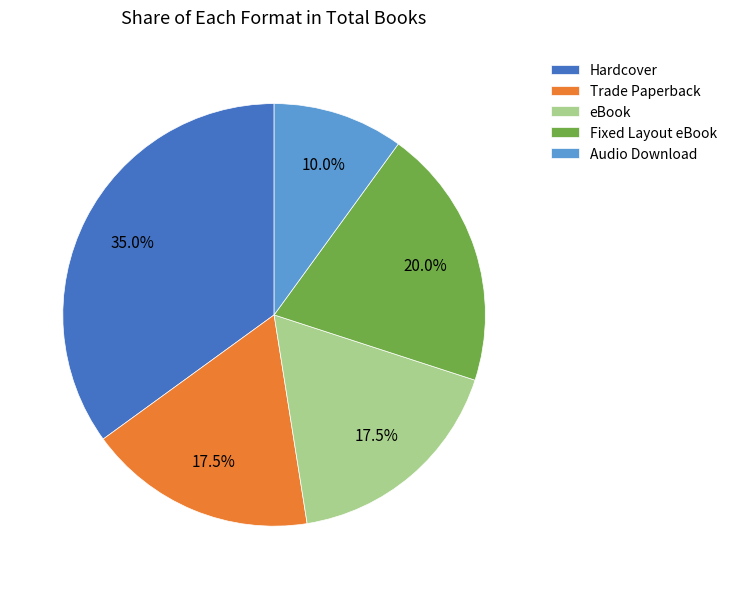

What is the smallest slice in the pie chart?

Audio Download